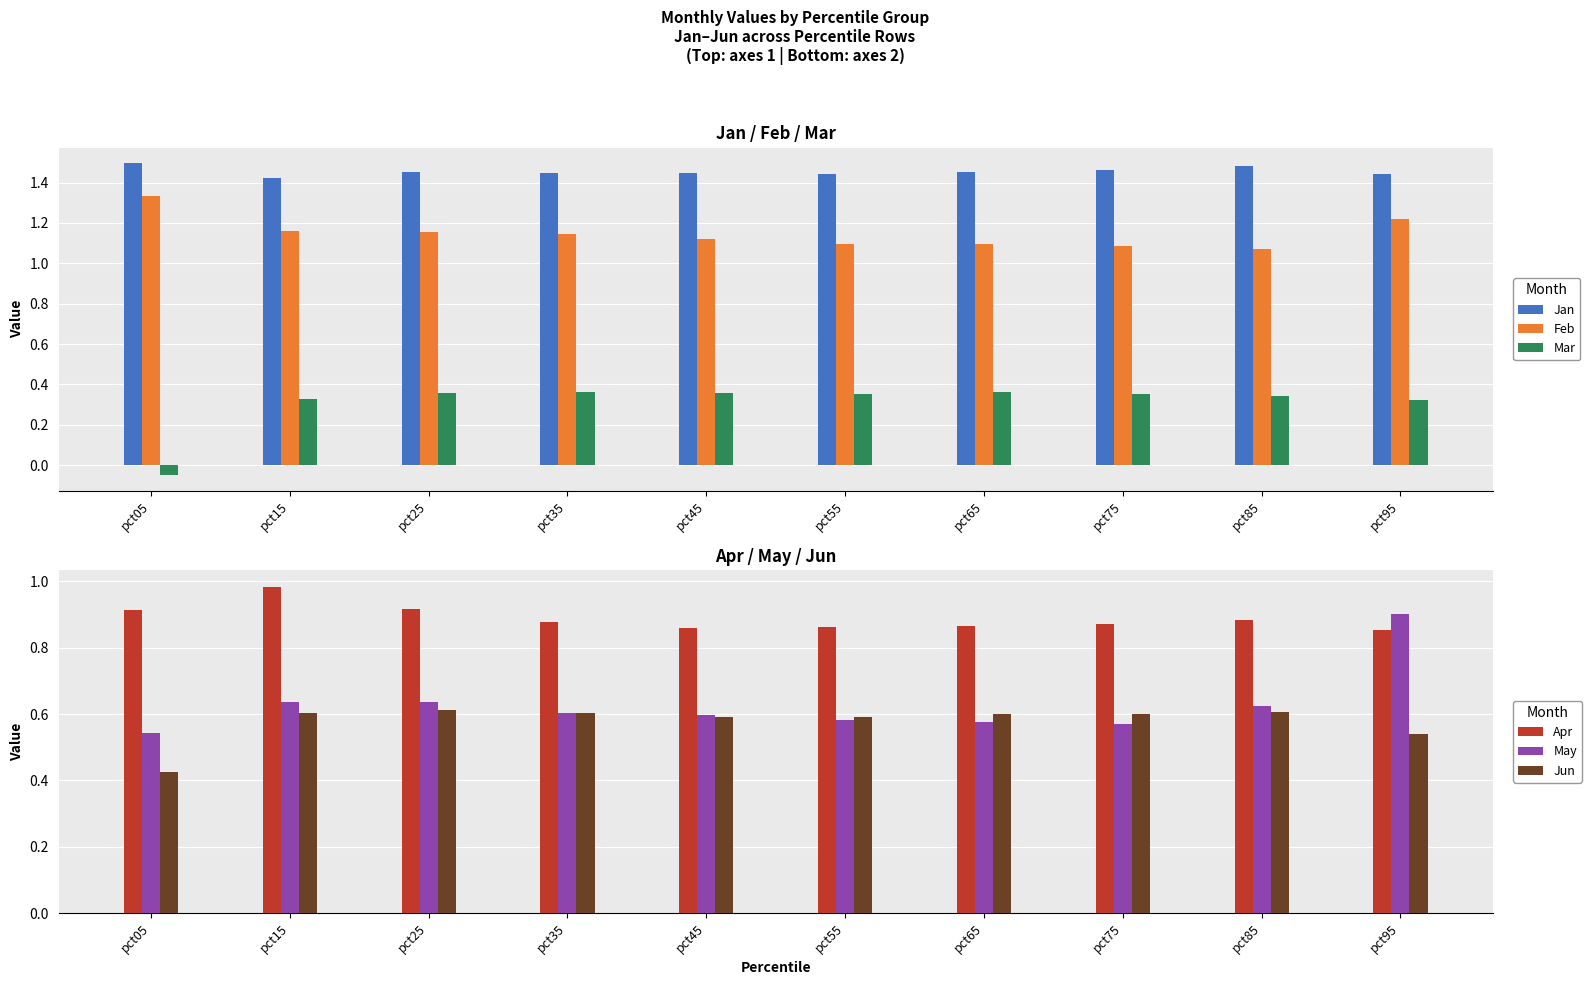

What is the minimum value for Apr?

0.9